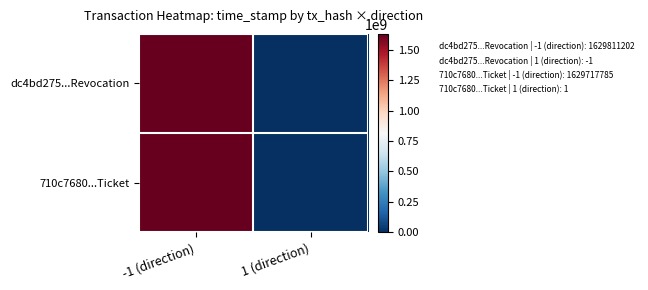

What is the total value across all series at -1 (direction)?

3259528987